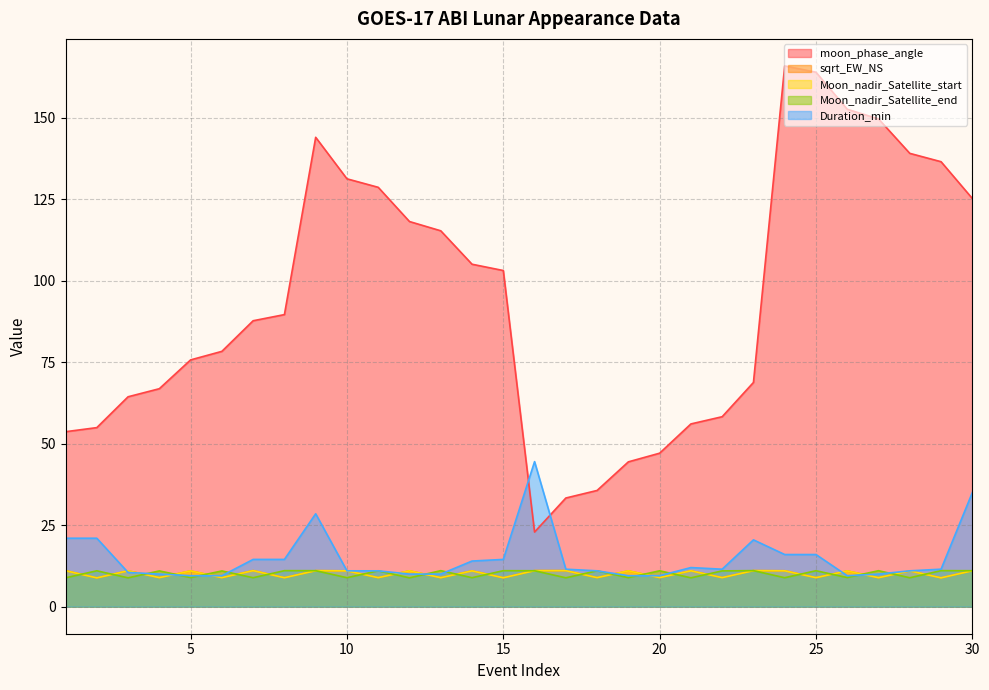

Does the chart have visible grid lines?

Yes